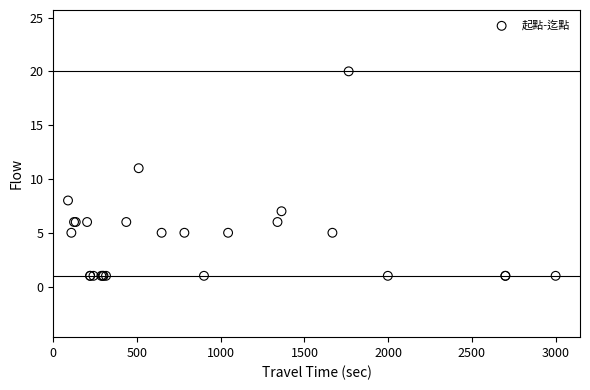

What Y value in the scatter plot is closest to 10?

11